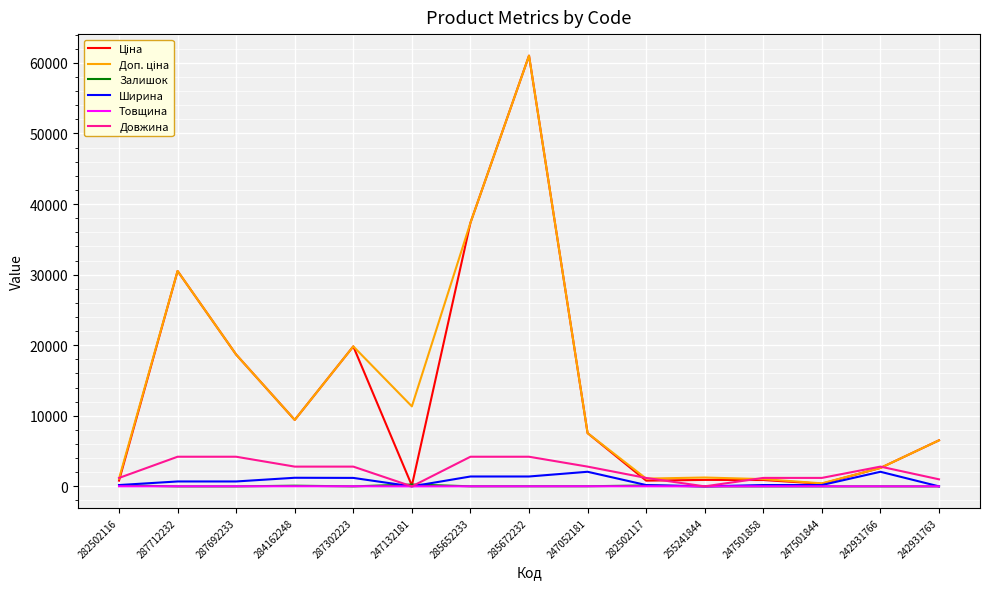

At which category is the sum across all series the highest?

285672232